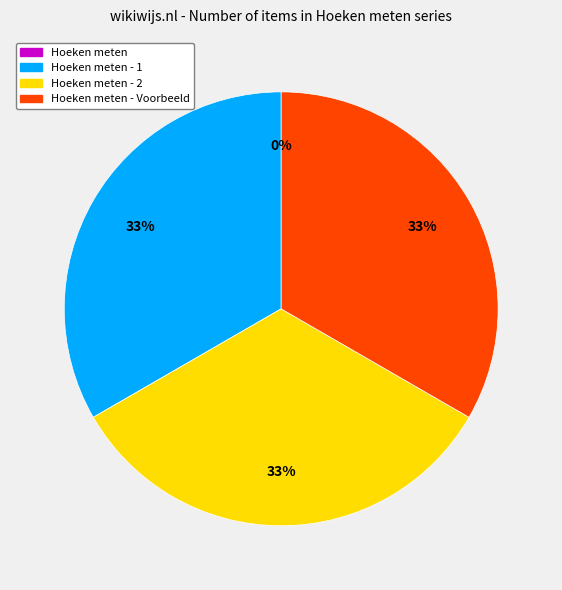

Does any single category account for the majority?

No